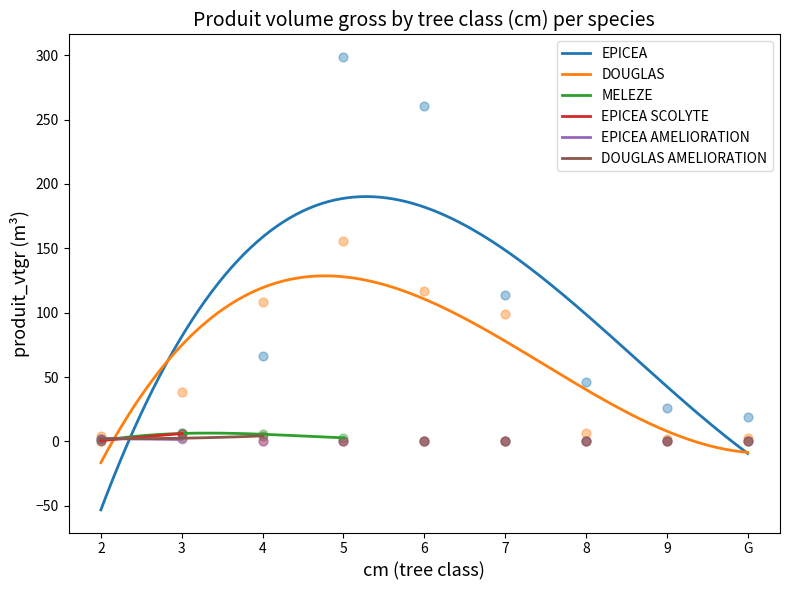

At how many categories does at least one series exceed 6?

8